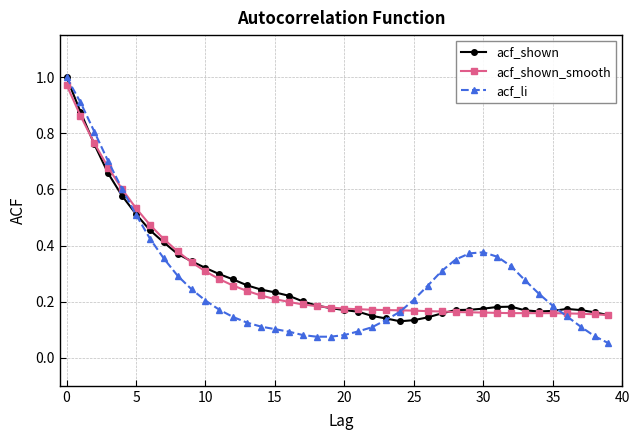

At how many categories does at least one series exceed 0?

40